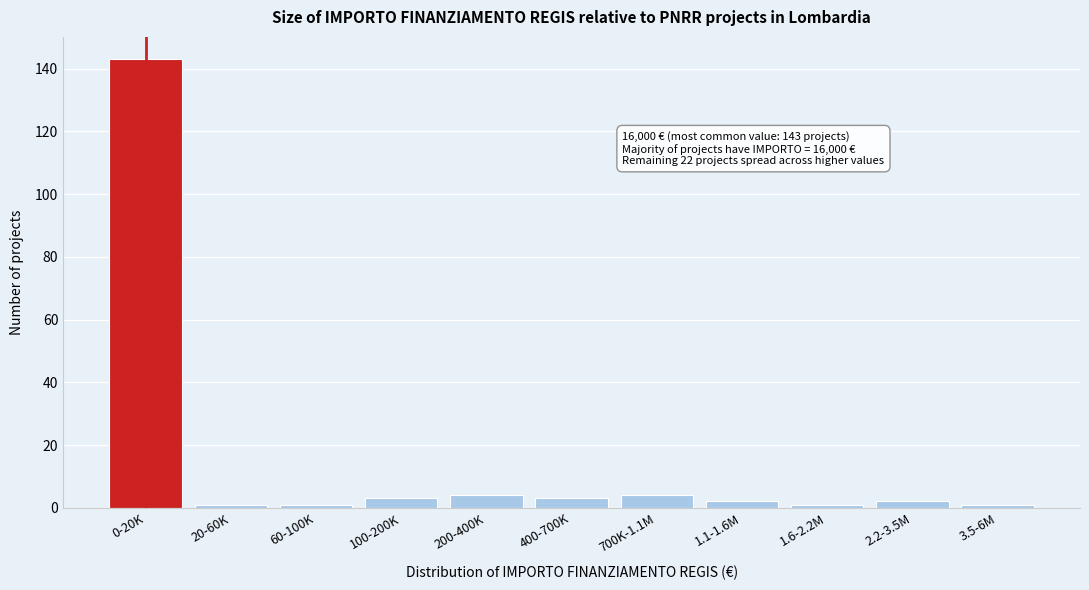

Reading left to right, transcribe all the data shown in this chart.

143	1	1	3	4	3	4	2	1	2	1